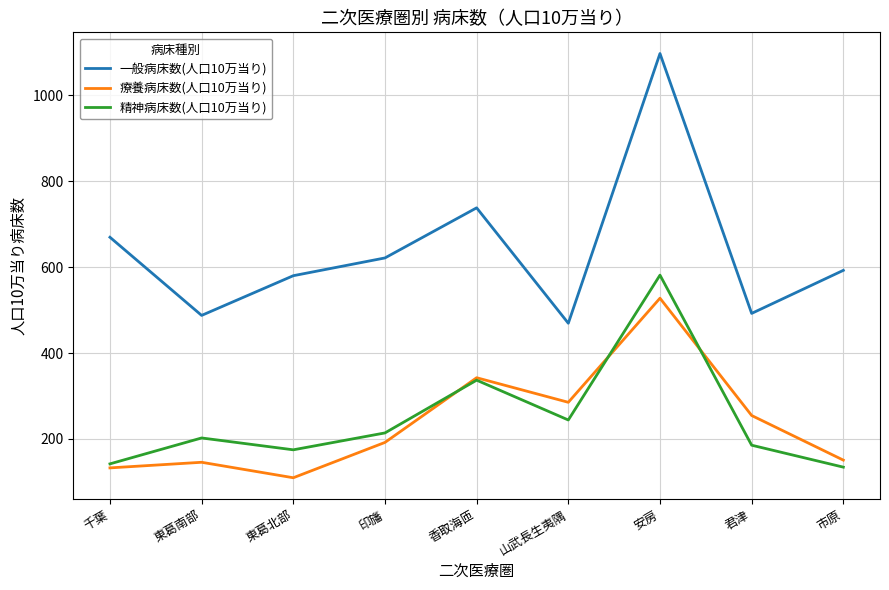

Rank the series by their maximum value, from highest to lowest.

一般病床数(人口10万当り), 精神病床数(人口10万当り), 療養病床数(人口10万当り)